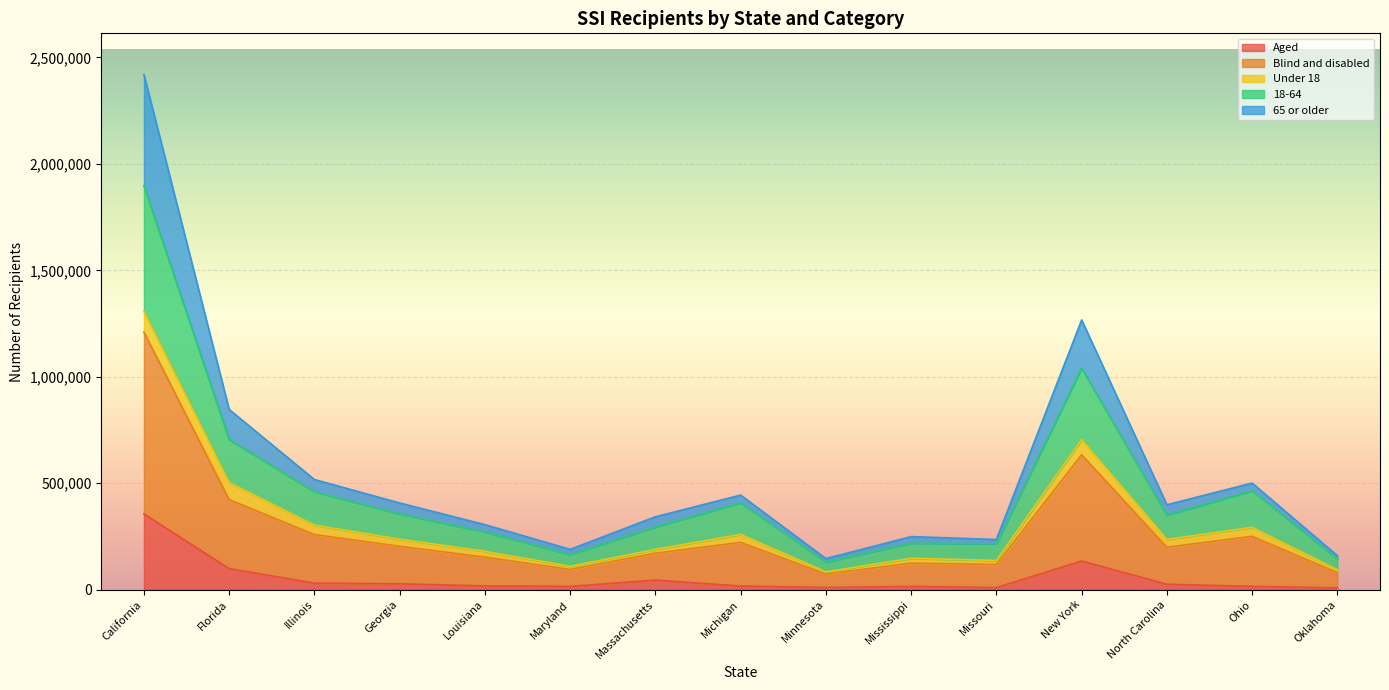

At which category is the sum across all series the highest?

California